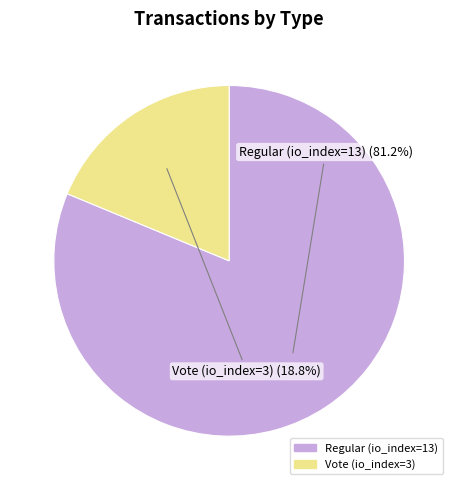

Is there a majority slice in this chart?

Yes